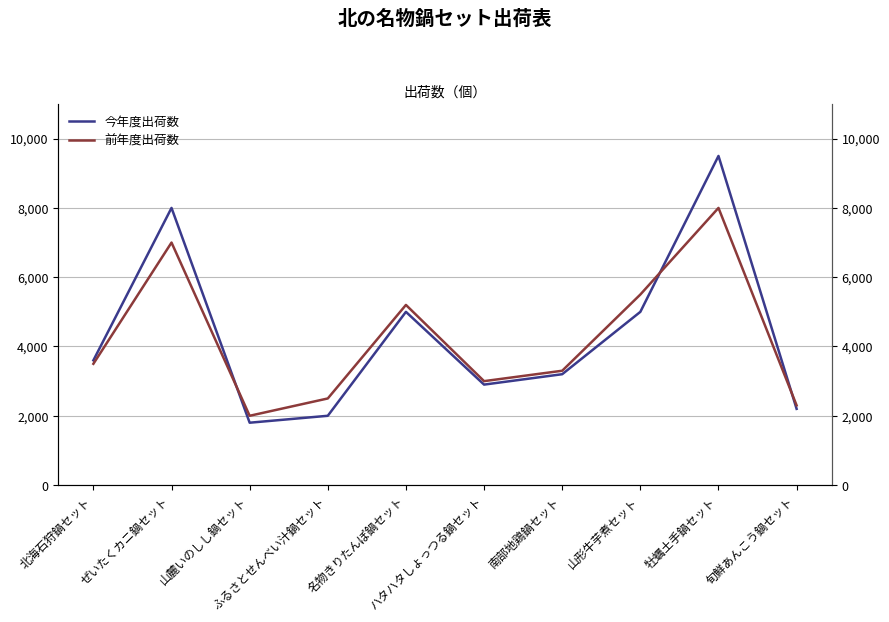

Rank the series by their maximum value, from lowest to highest.

前年度出荷数, 今年度出荷数